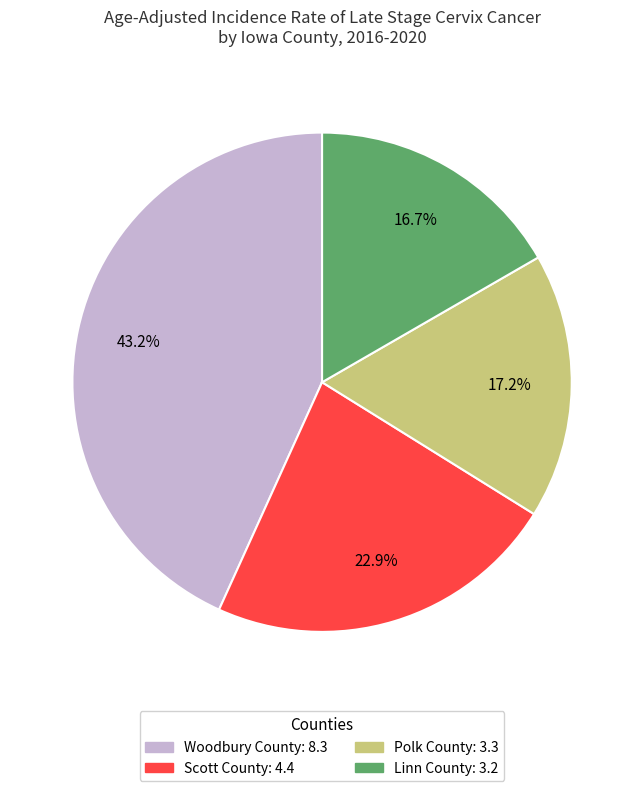

What is the smallest slice in the pie chart?

Linn County